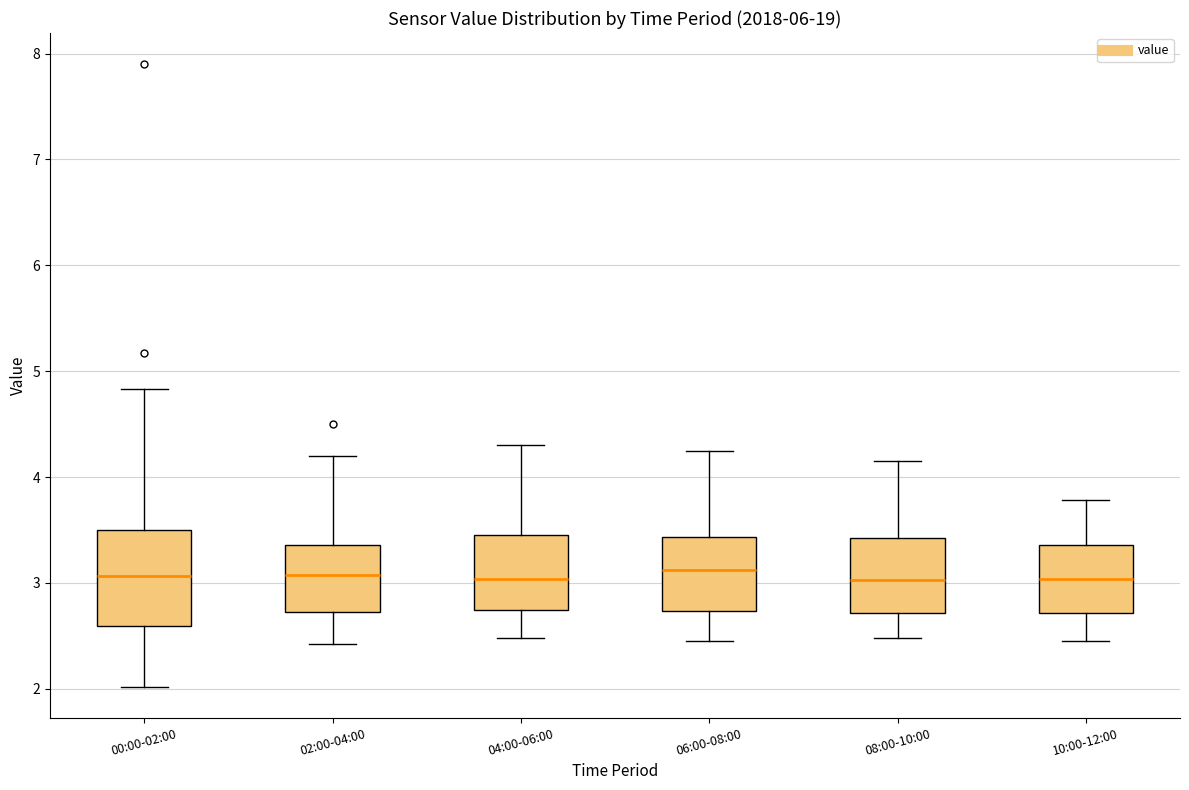

Where does the lower whisker of the box for 06:00-08:00 end on the y-axis? The values are not printed on the chart, so give them approximately, as read against the axis.

2.5